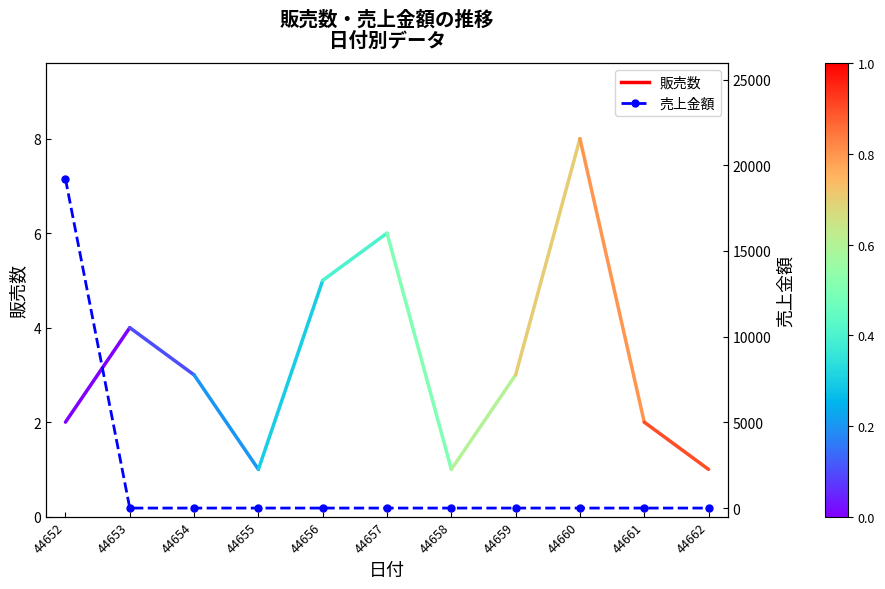

List the labels in order of value, largest first.

44652, 44653, 44654, 44655, 44656, 44657, 44658, 44659, 44660, 44661, 44662